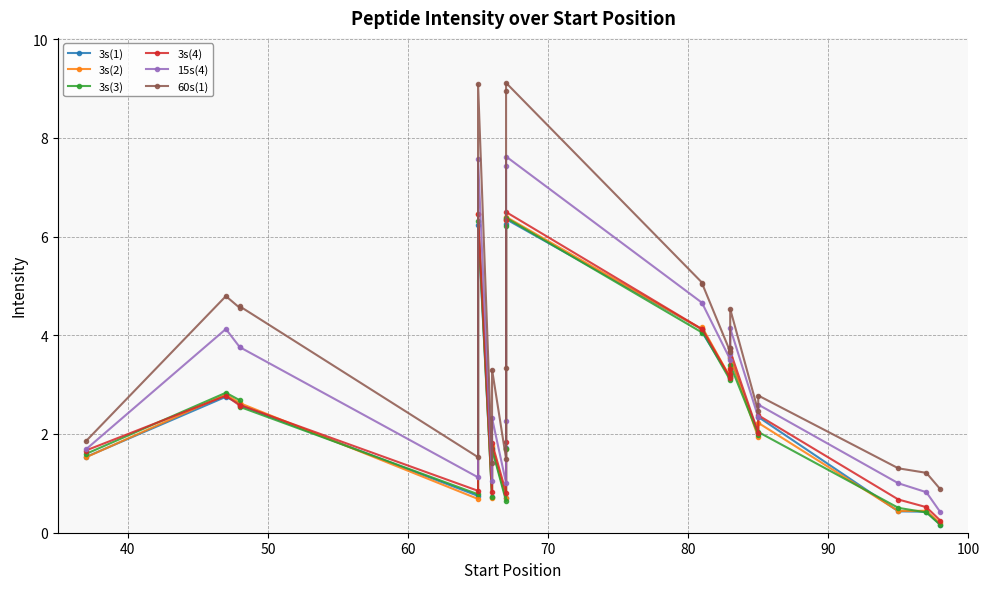

Reading left to right, what are all the values shown in this chart?

3s(1): 1.5	2.8	2.6	2.6	0.7	6.2	0.7	1.7	0.7	1.7	6.2	6.4	4.1	4.1	3.1	3.2	3.2	3.5	2.0	2.3	0.4	0.4	0.2
3s(2): 1.5	2.8	2.6	2.6	0.7	6.5	0.7	1.7	0.7	1.7	6.3	6.4	4.1	4.2	3.1	3.2	3.3	3.6	1.9	2.2	0.4	0.4	0.2
3s(3): 1.6	2.8	2.7	2.5	0.8	6.3	0.7	1.7	0.6	1.7	6.2	6.4	4.1	4.1	3.1	3.2	3.2	3.4	2.0	2.0	0.5	0.4	0.2
3s(4): 1.7	2.8	2.6	2.6	0.8	6.5	0.8	1.8	0.8	1.8	6.3	6.5	4.1	4.1	3.1	3.2	3.3	3.7	2.0	2.4	0.7	0.5	0.2
15s(4): 1.7	4.1	3.8	3.8	1.1	7.6	1.0	2.3	1.0	2.3	7.4	7.6	4.7	4.6	3.5	3.6	3.8	4.1	2.3	2.6	1.0	0.8	0.4
60s(1): 1.9	4.8	4.6	4.6	1.5	9.1	1.4	3.3	1.5	3.3	9.0	9.1	5.1	5.0	3.7	3.7	3.7	4.5	2.5	2.8	1.3	1.2	0.9